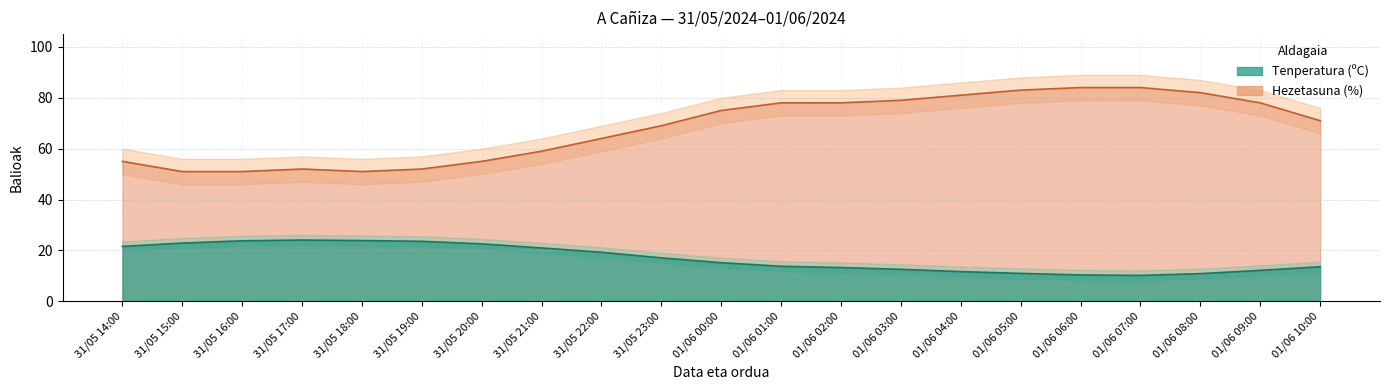

What is the difference between the second highest and second lowest values in the Tenperatura (ºC) series?

13.5